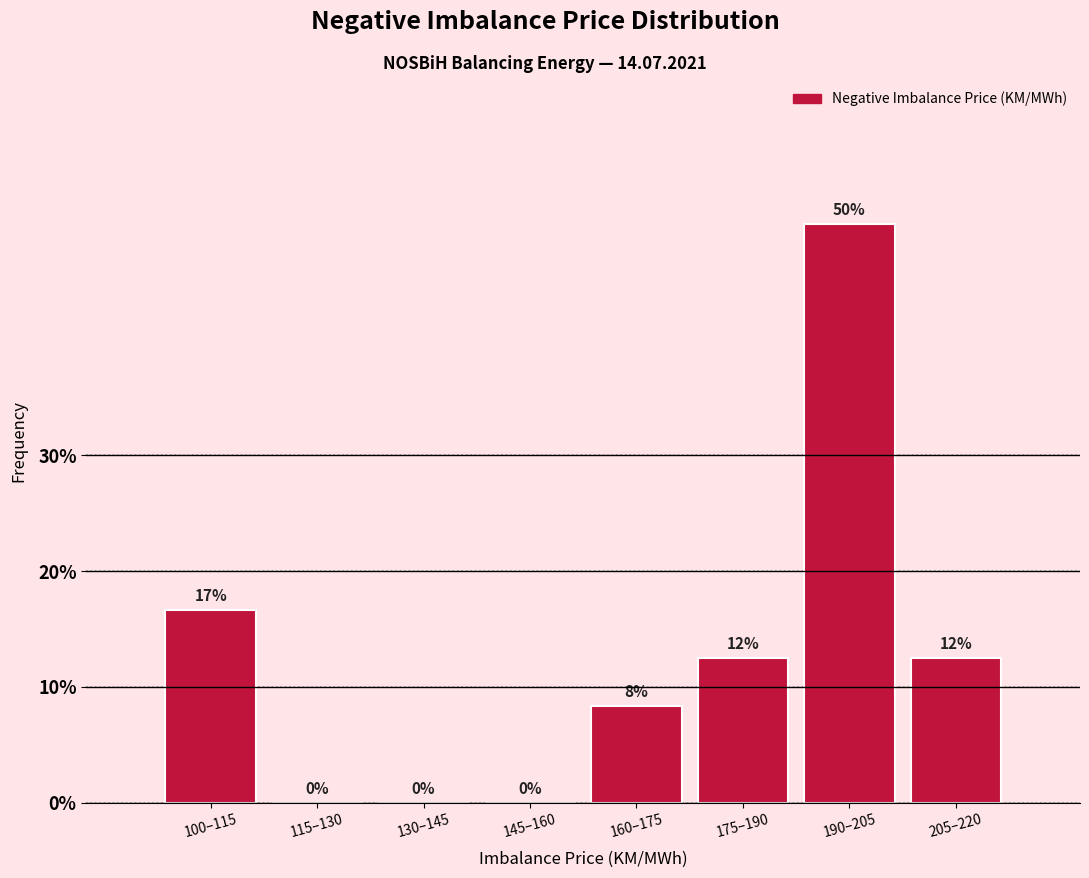

Where does the data first go above 12?

100–115